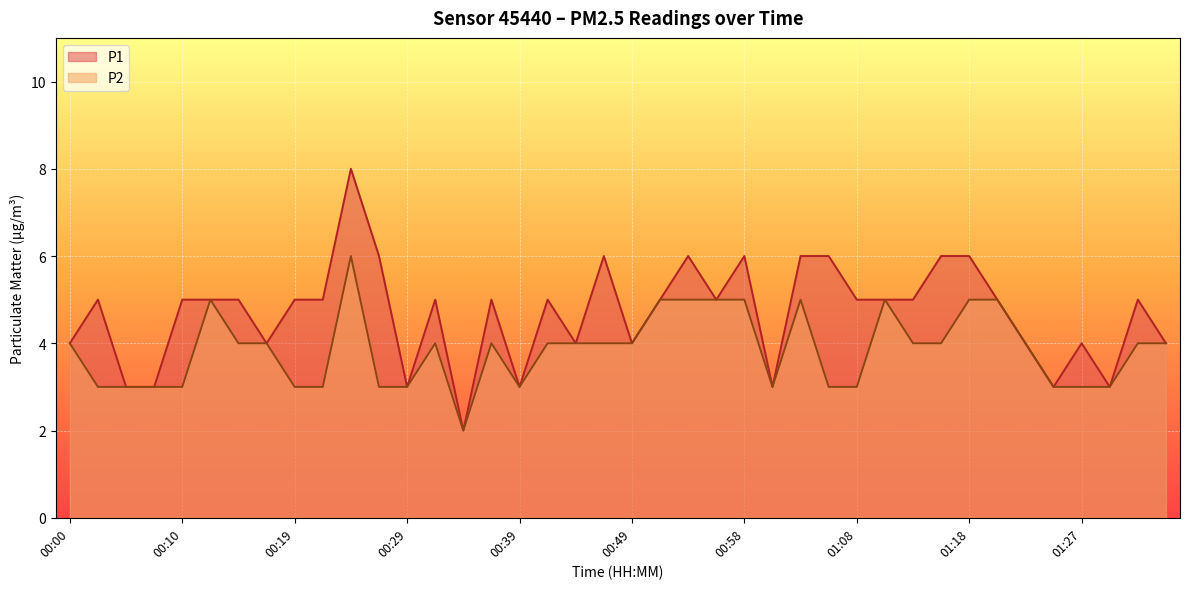

Between 00:17 and 00:39, which series saw the biggest shift?

P1